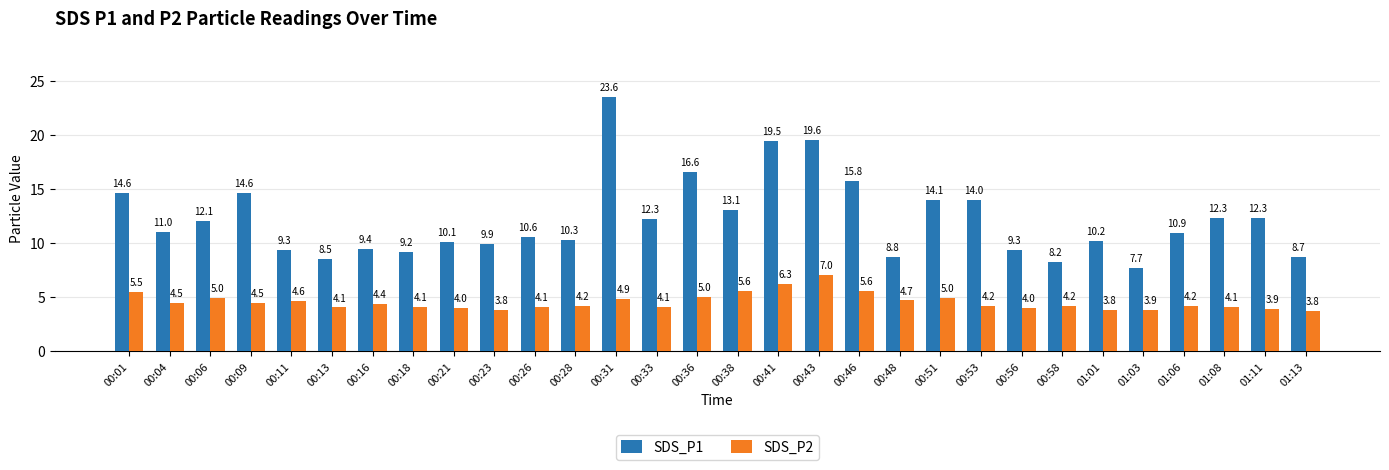

What is the approximate value of SDS_P2 at 00:51?

5.0